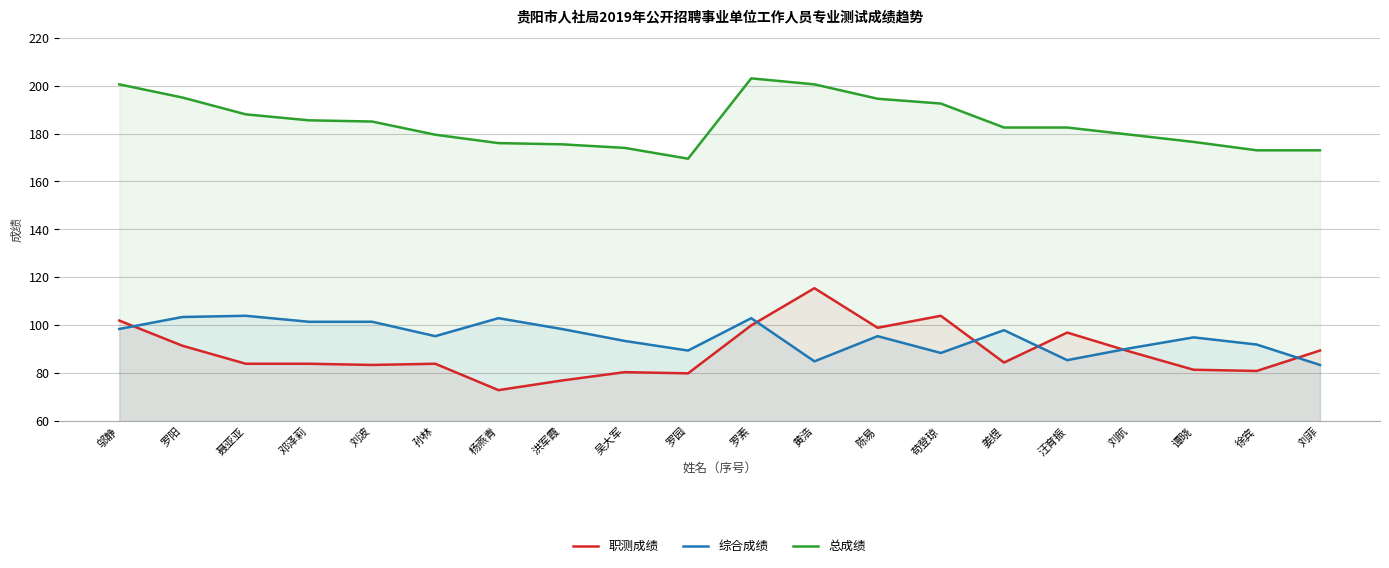

What is the difference between the maximum and minimum values in the 职测成绩 series?

42.5